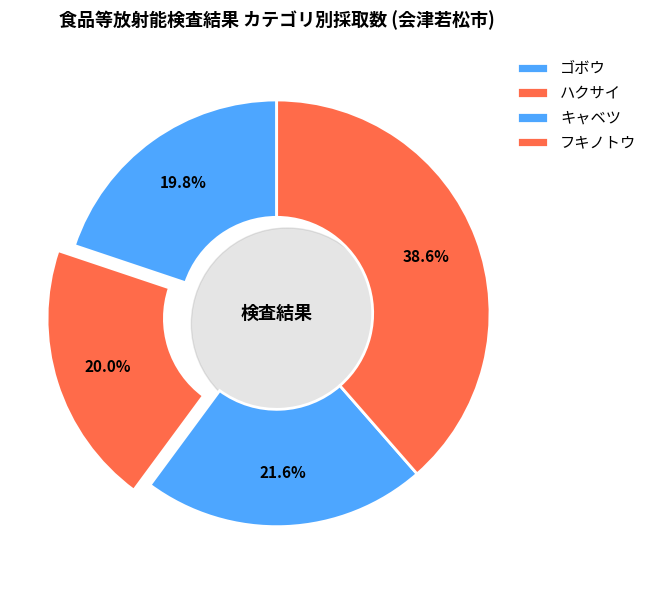

What is the ratio of the value at キャベツ to the value at ハクサイ?

1.1